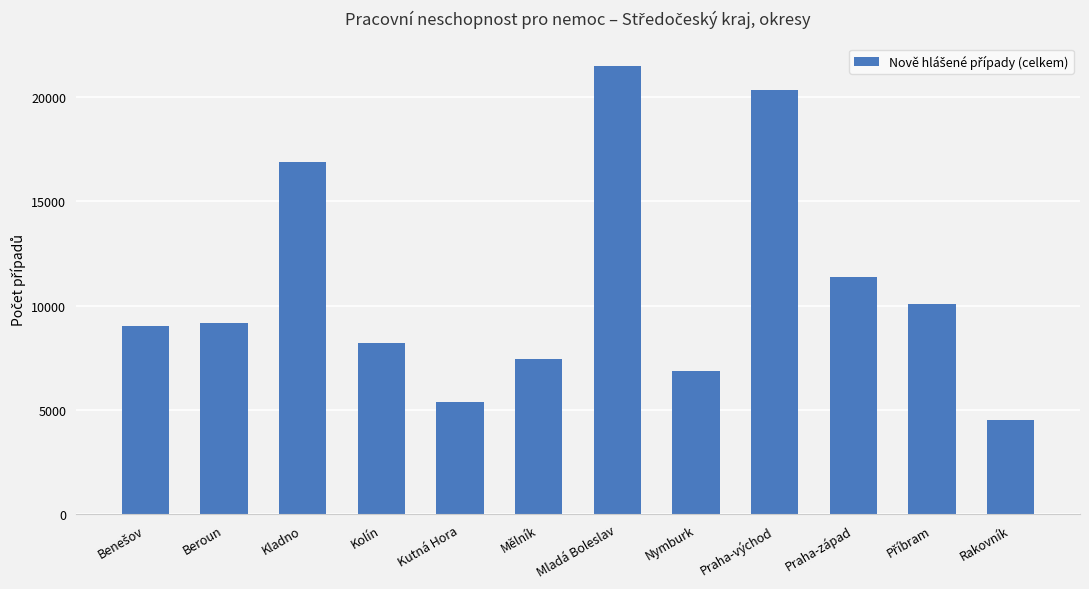

Which label corresponds to the smallest value in the chart?

Rakovník